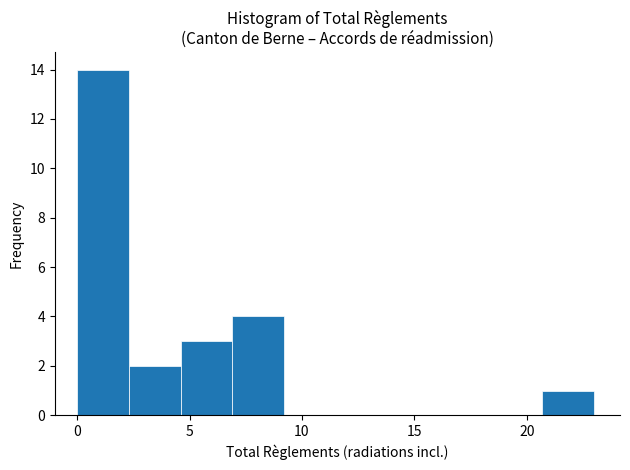

Over which range of the x-axis is the bar tallest?

0.0 to 2.3